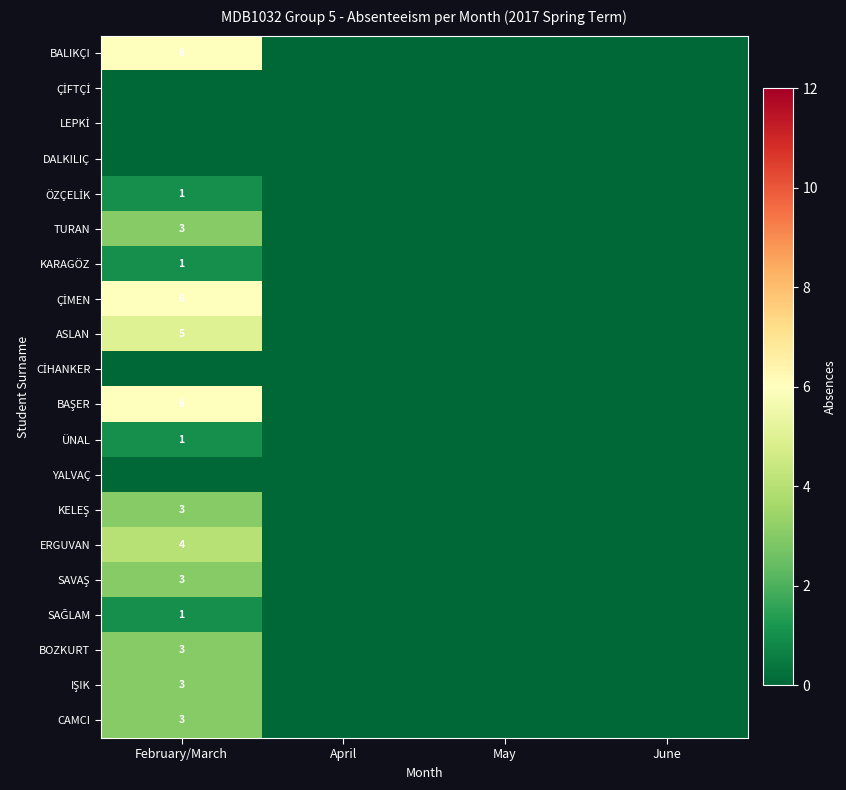

The BOZKURT series shows 1 at February/March. True or false?

False